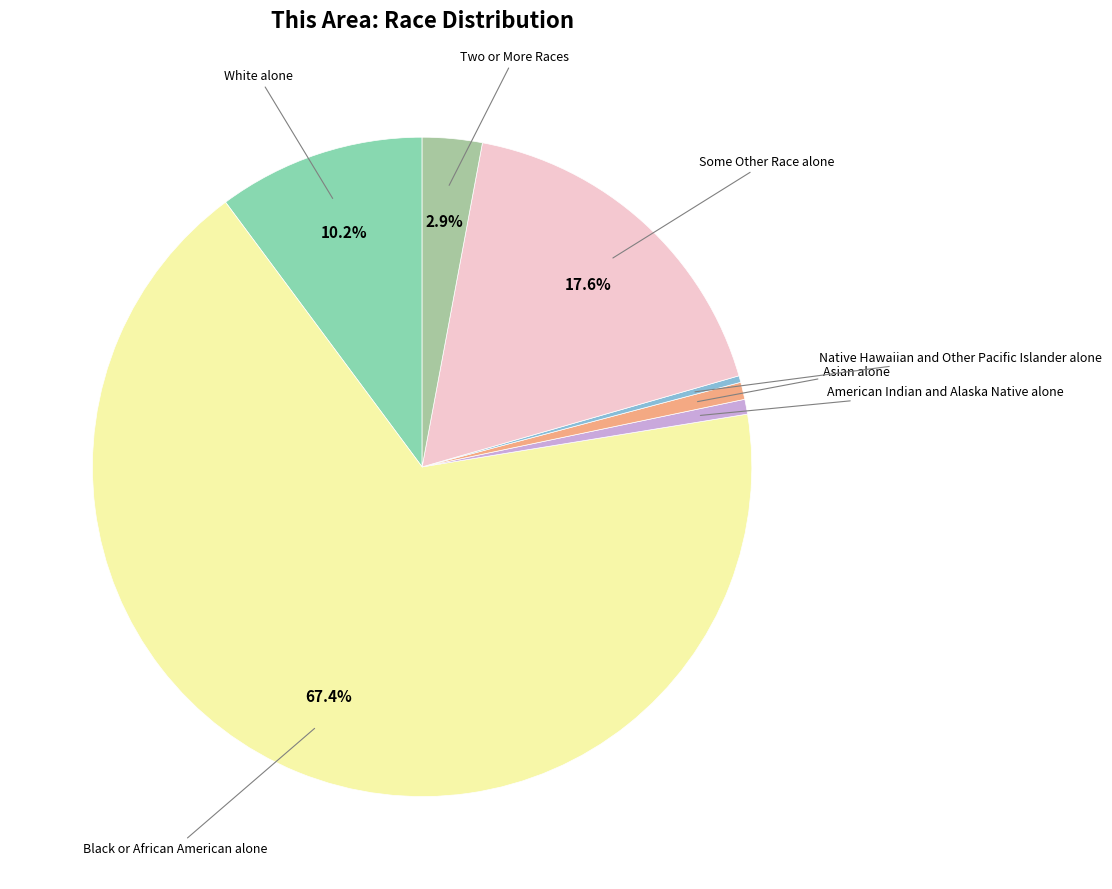

How many slices are in this pie chart?

7